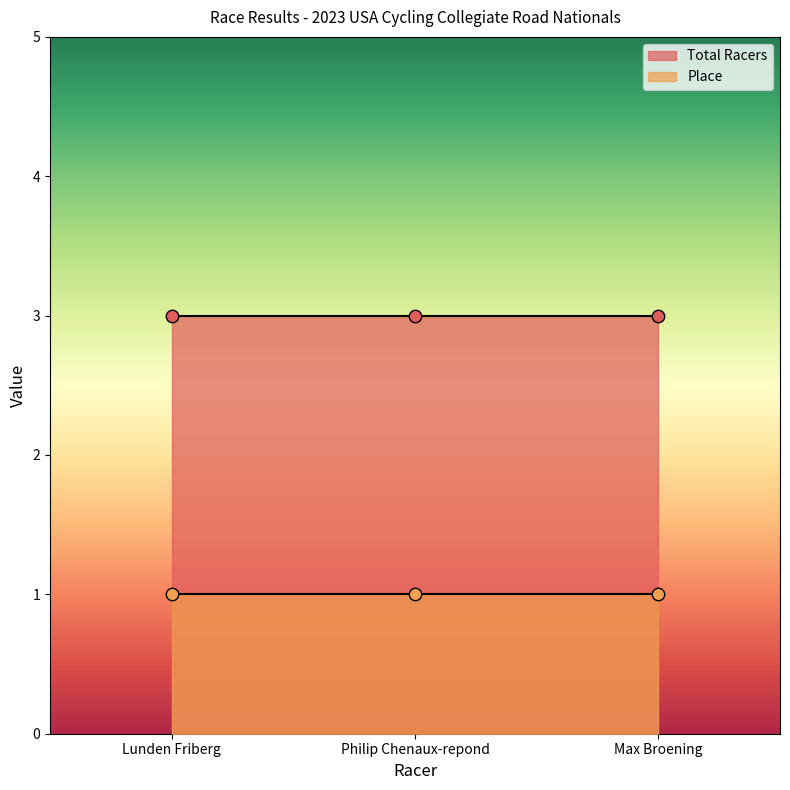

Which series has the widest spread of Y values?

Place